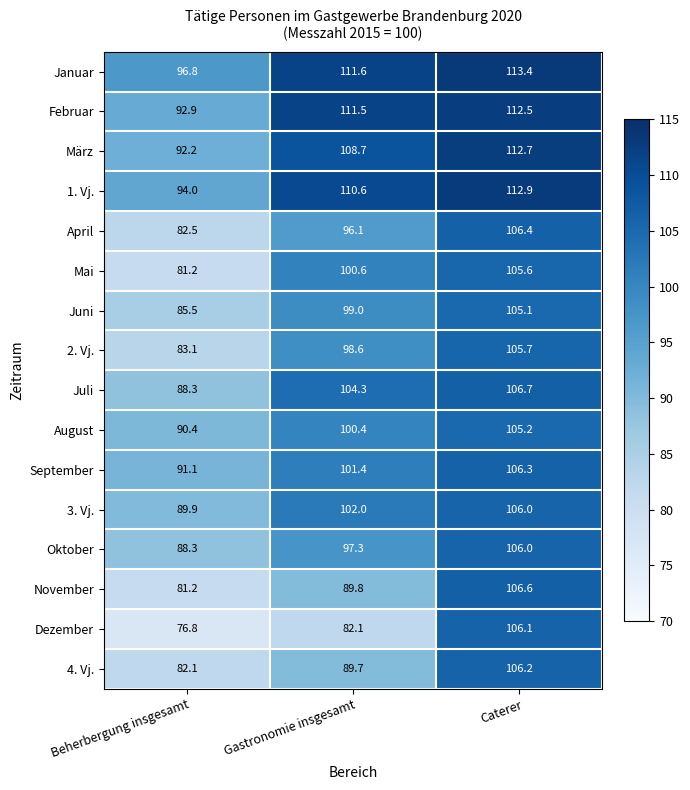

At which label is Dezember closest to 91?

Gastronomie insgesamt